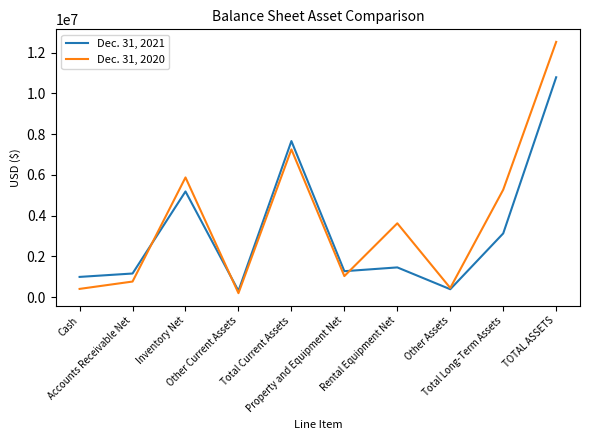

Rank the series by their average value, from lowest to highest.

Dec. 31, 2021, Dec. 31, 2020